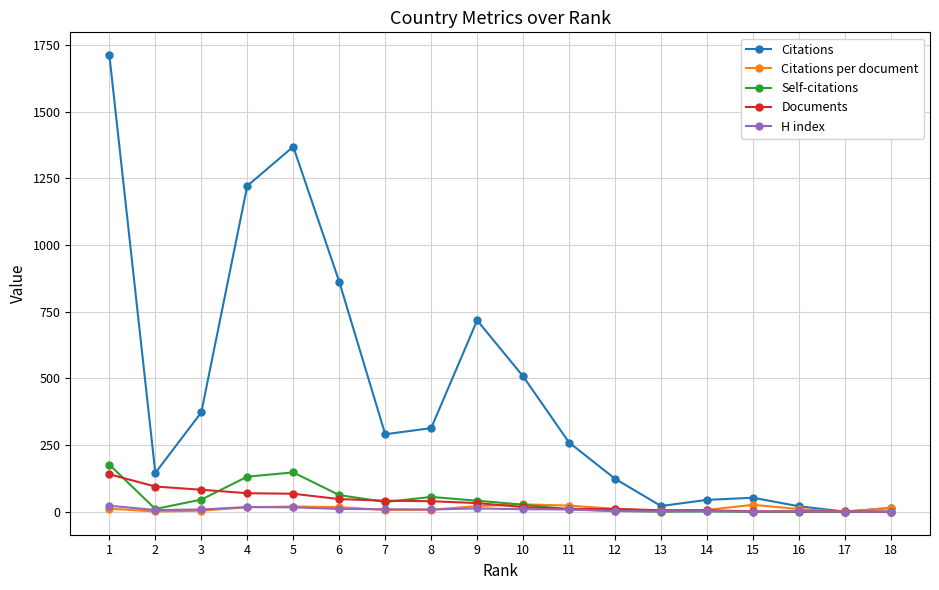

What is the value of the Citations point at the 1st from the left?

1712.0